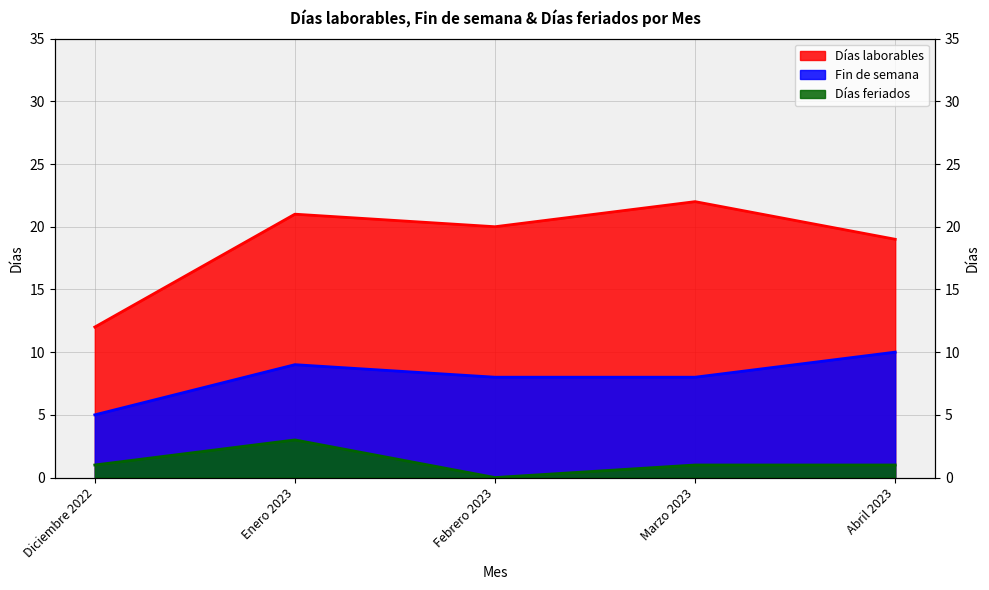

What is the highest value of the Días feriados series?

3